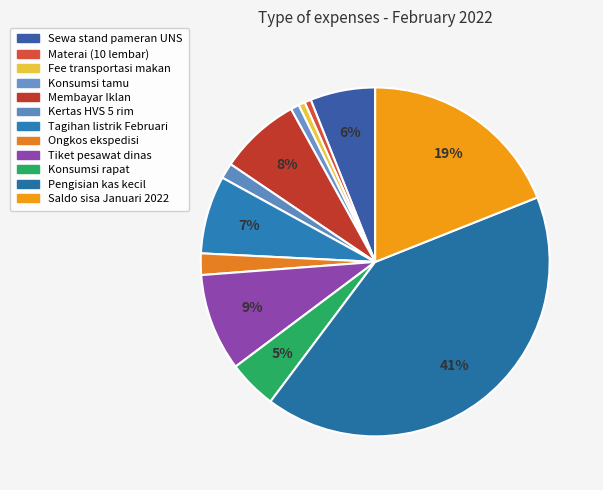

How many slices are in this pie chart?

12